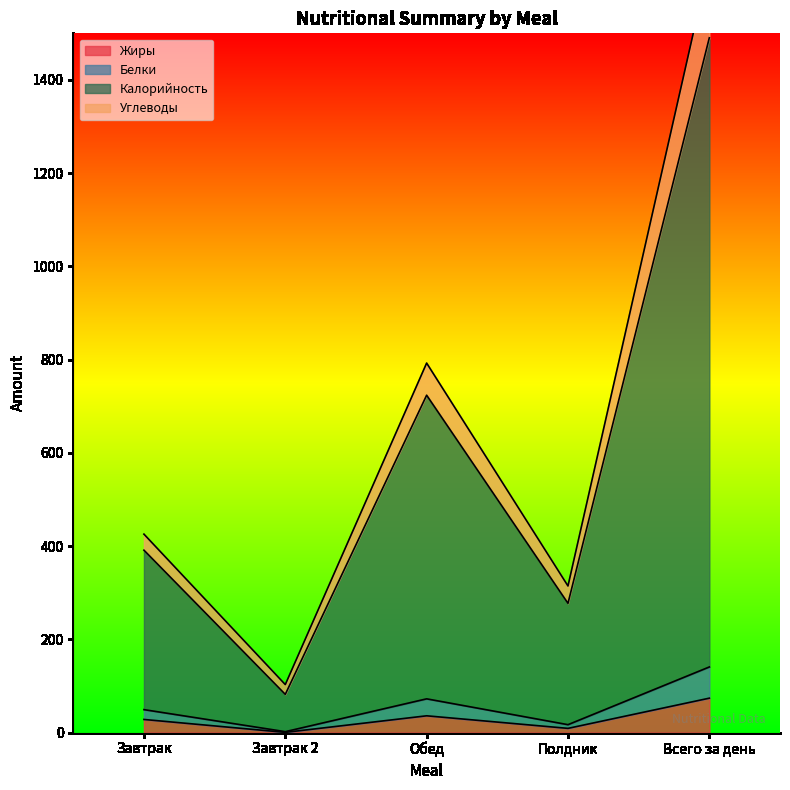

True or false: Жиры has a value of 28.2 at Завтрак.

True